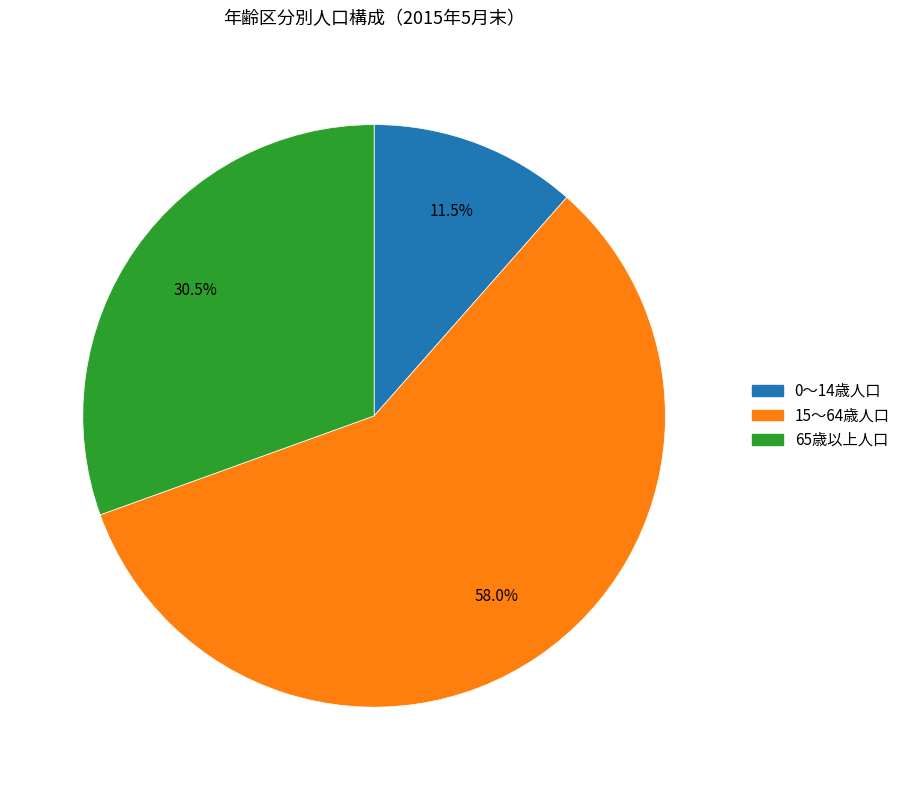

Which category has the smallest portion of the pie?

0～14歳人口